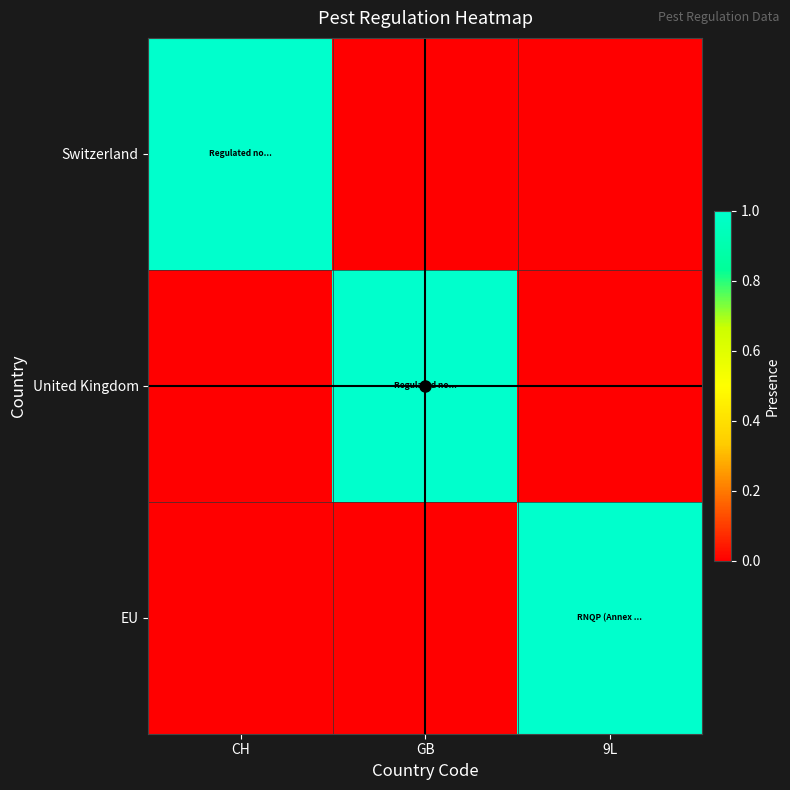

List the series in order of their peak value, lowest first.

Switzerland, United Kingdom, EU